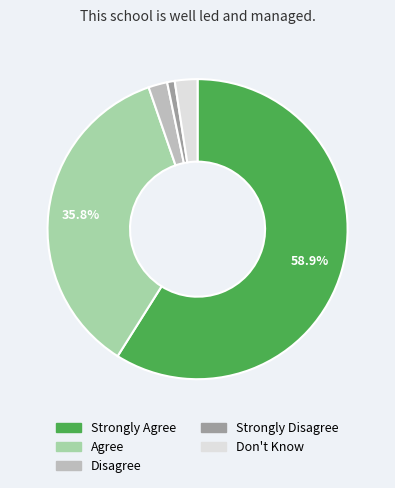

To the nearest percent, what is the difference between the Strongly Agree and Disagree slice percentages?

57%